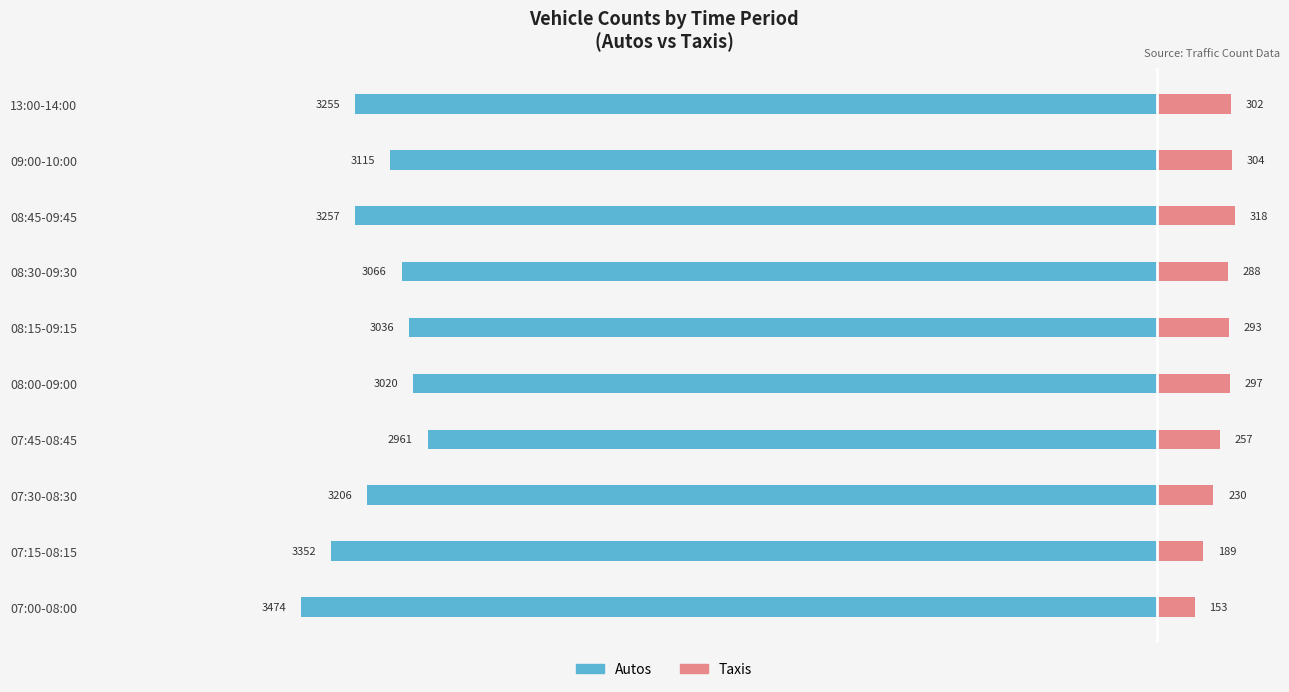

Count the number of data series in this chart.

2